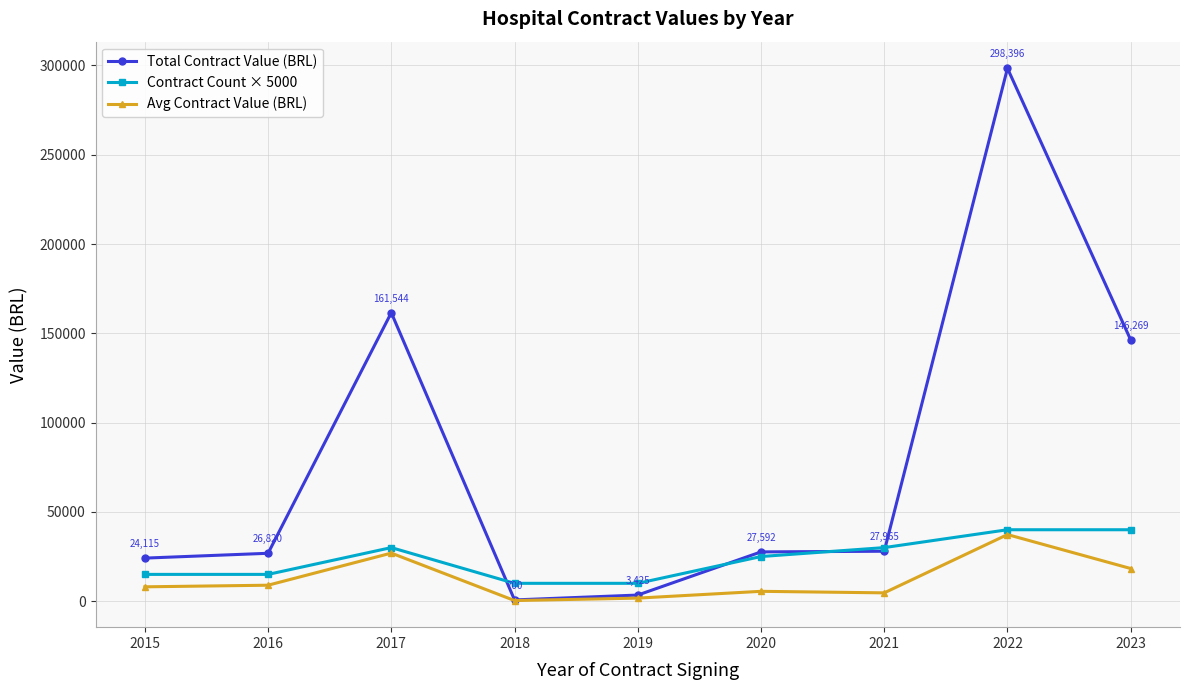

The value of Contract Count × 5000 at 2016 is 15000.0. True or false?

True